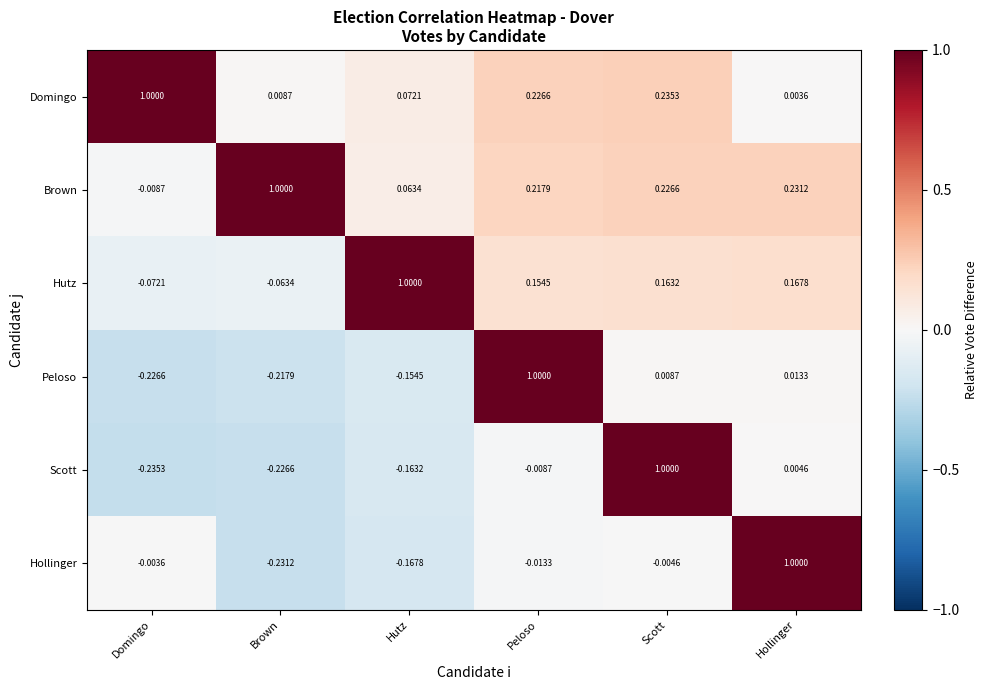

Which category has the highest value in the Hutz series?

Hutz